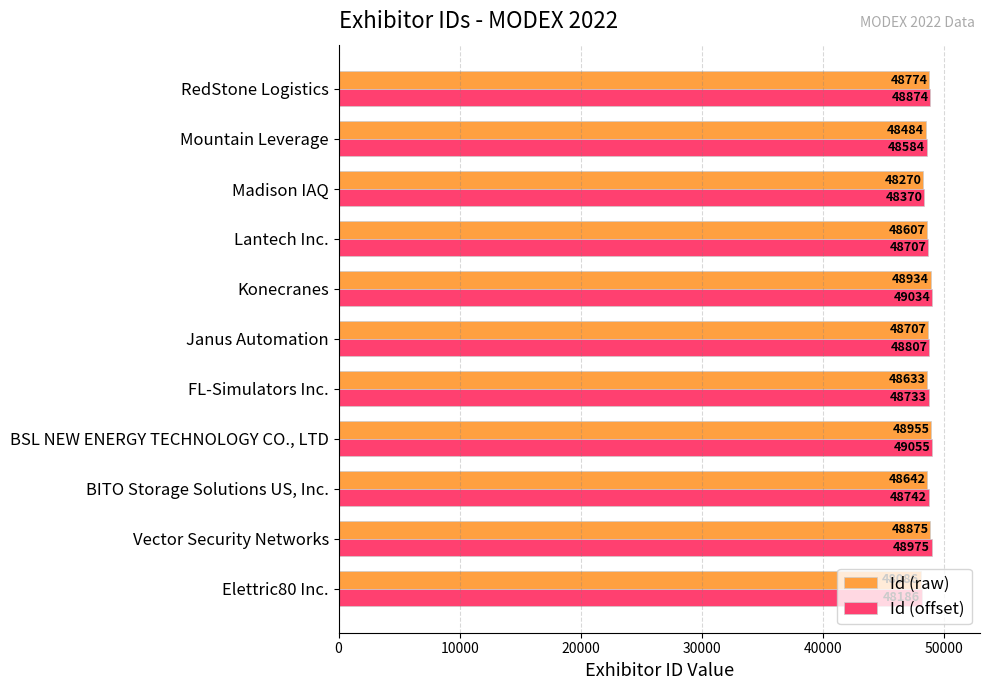

At how many categories does at least one series exceed 48420?

9